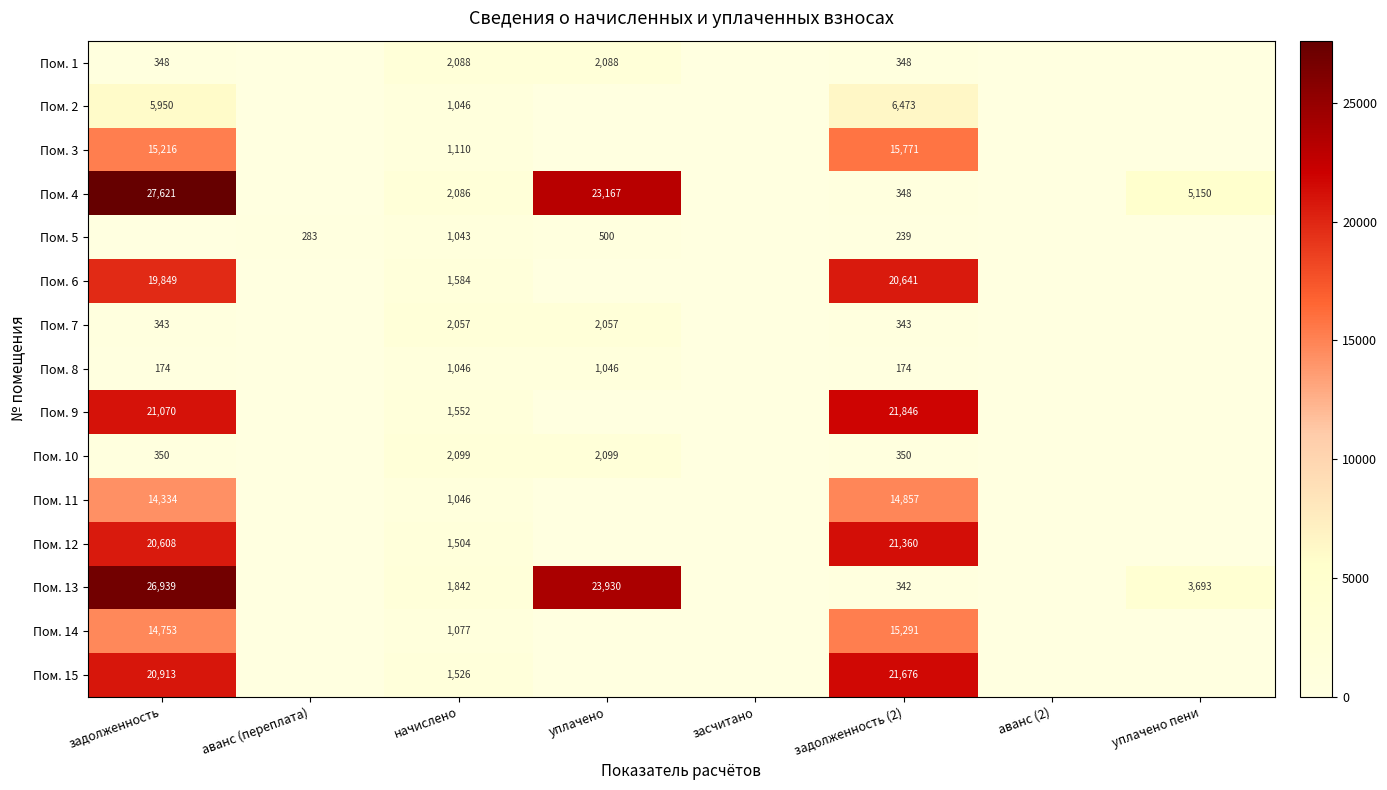

Which label corresponds to the largest value in the chart?

задолженность